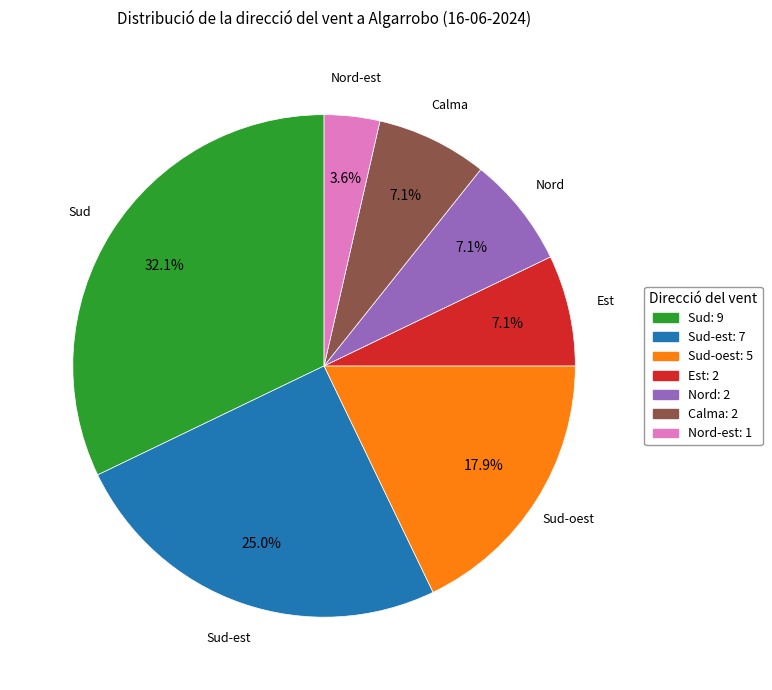

Count the number of slices in the pie.

7